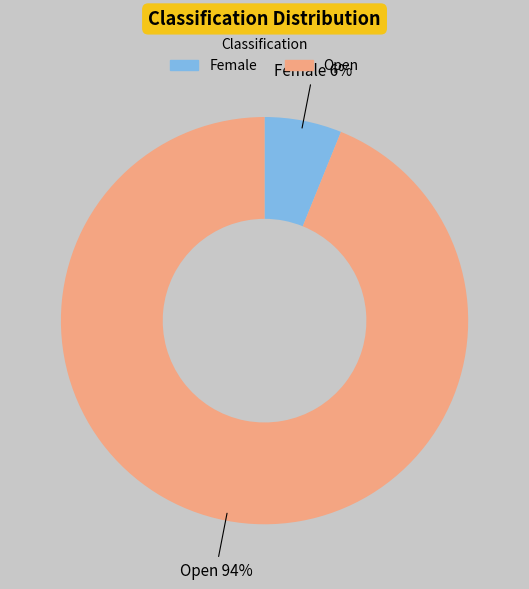

The Female slice represents 6% of the pie. True or false?

True